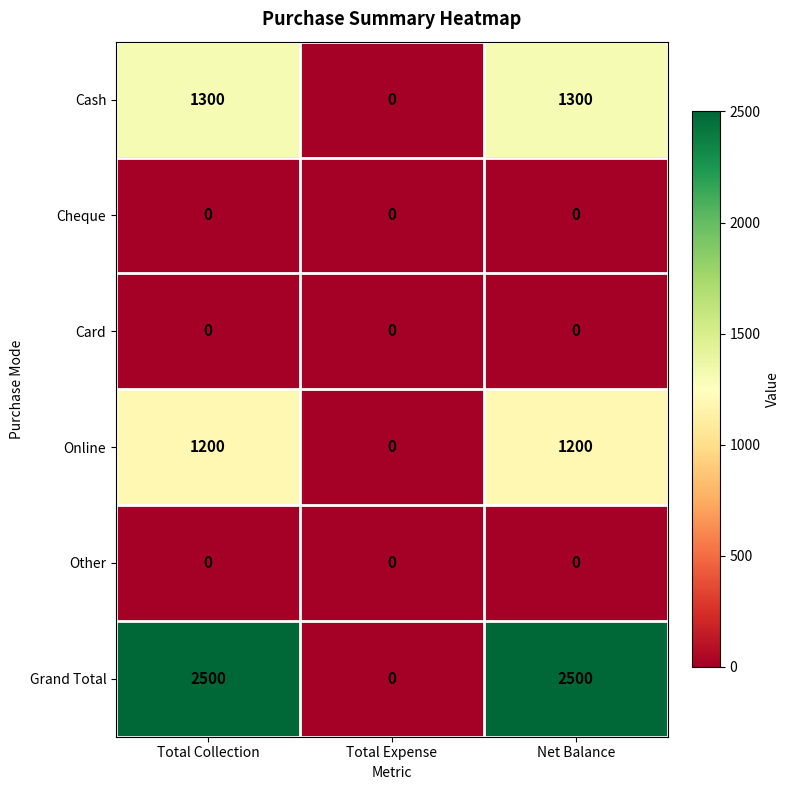

What is the approximate value of Grand Total at Total Collection, to the nearest 100?

2500